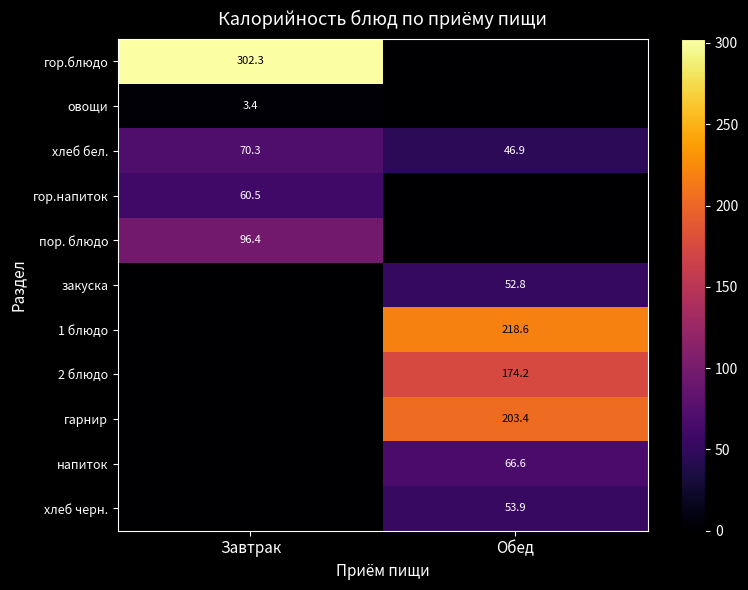

How many positive values does the гор.блюдо series have?

1